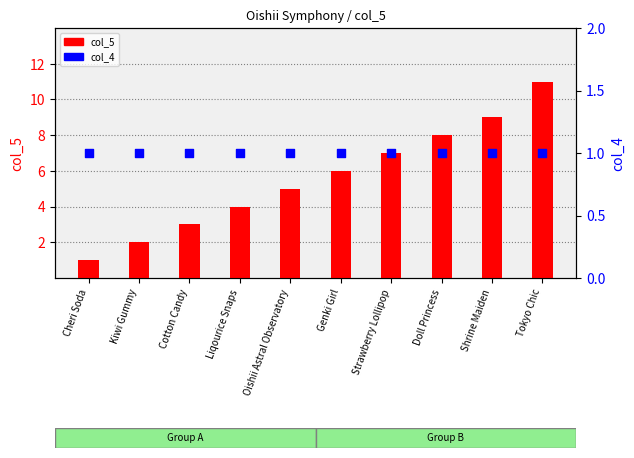

What is the total value across all series at Cheri Soda?

2